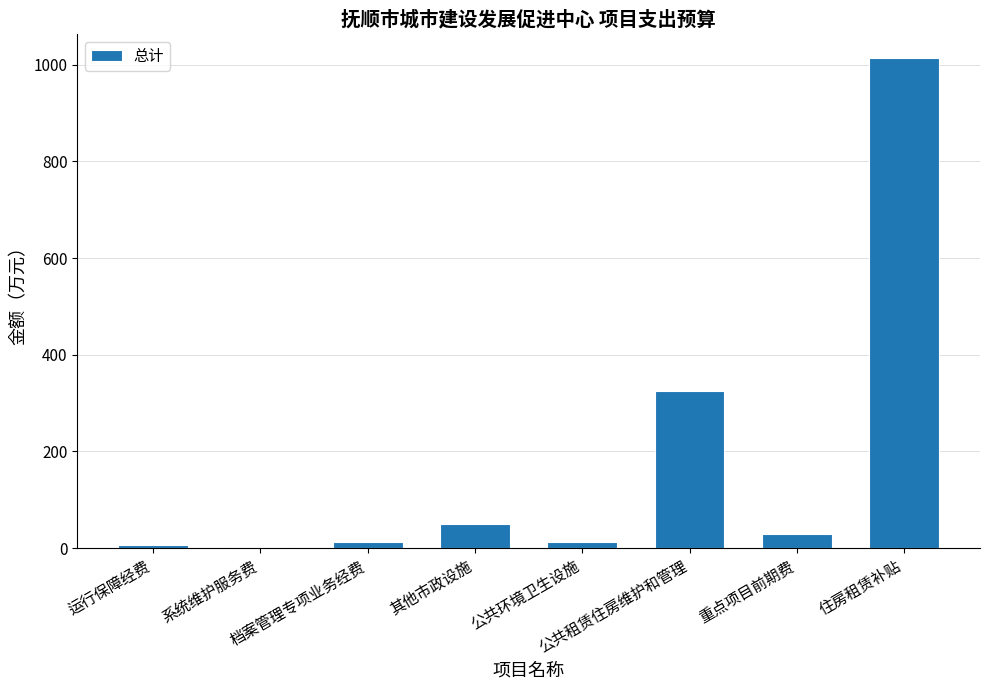

What is the sum of all values?

1451.1